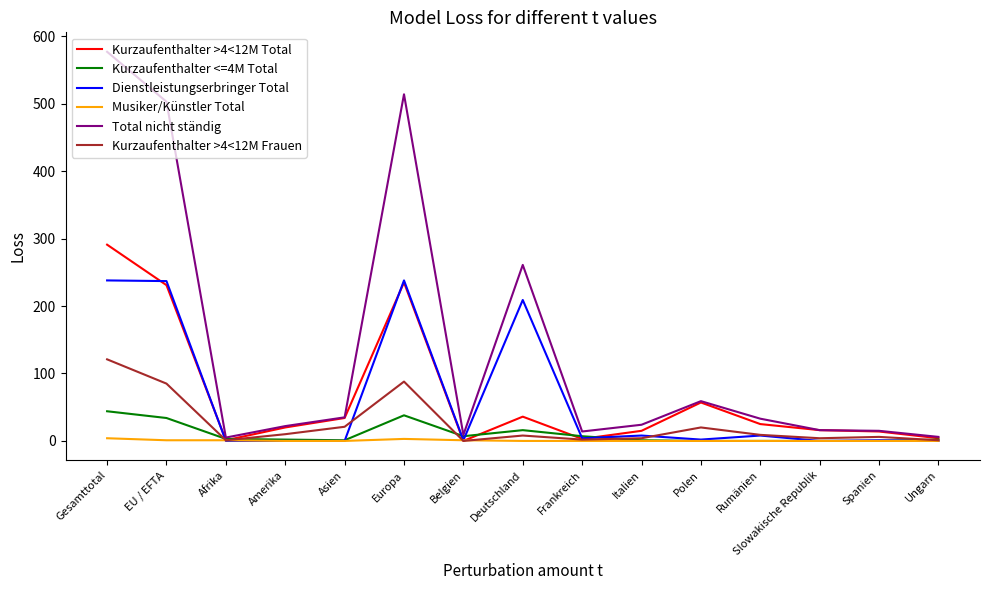

Which series has the largest range (max minus min)?

Total nicht ständig